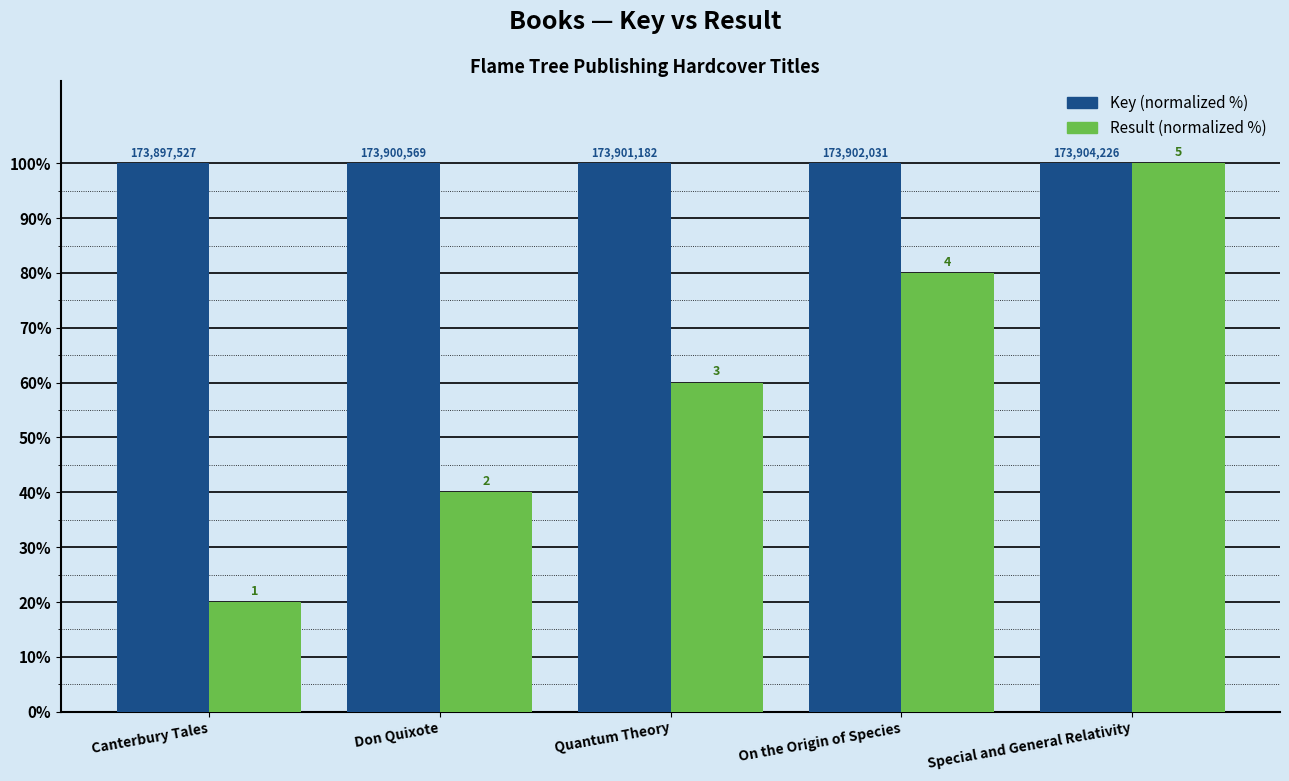

Are the bars horizontal?

No